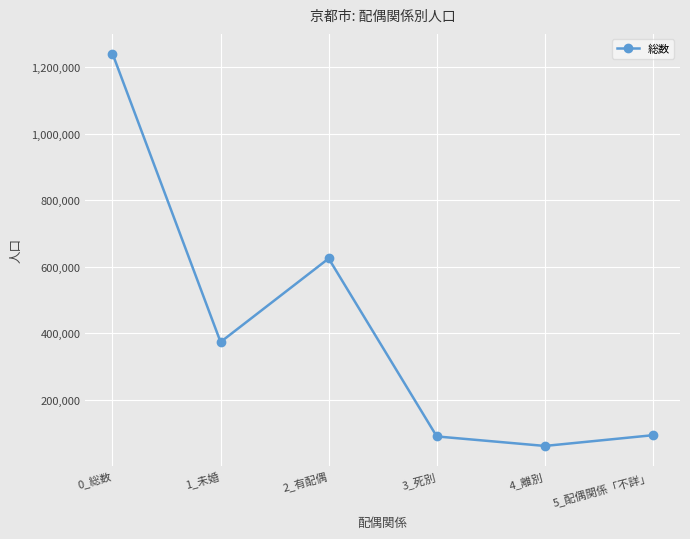

Is it true that the value at 1_未婚 is 373403?

True